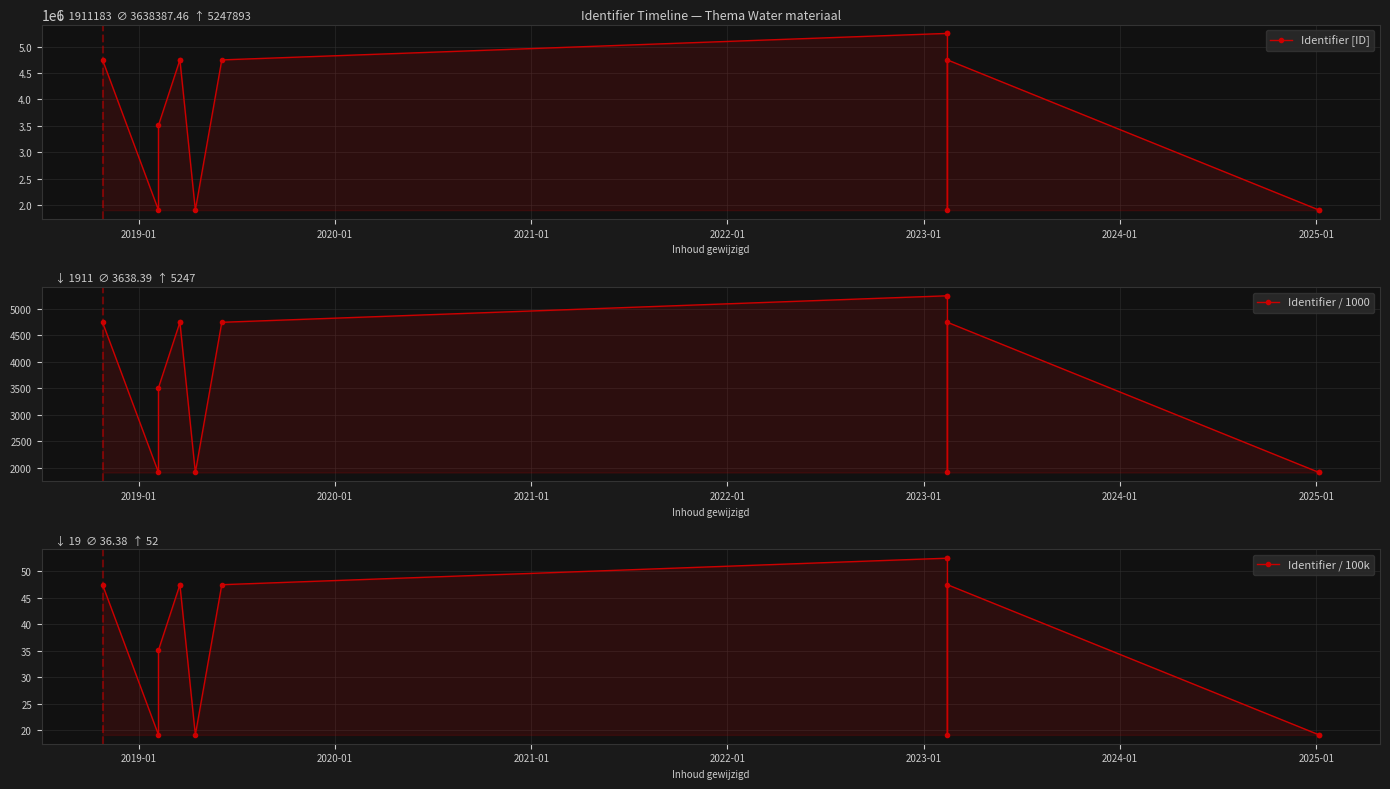

What is the value of the Identifier [ID] point at the 13th from the left?

1911186.0